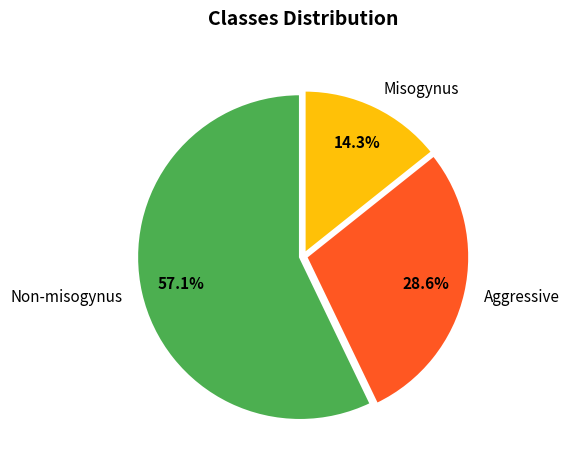

Which slice is the smallest?

Misogynus